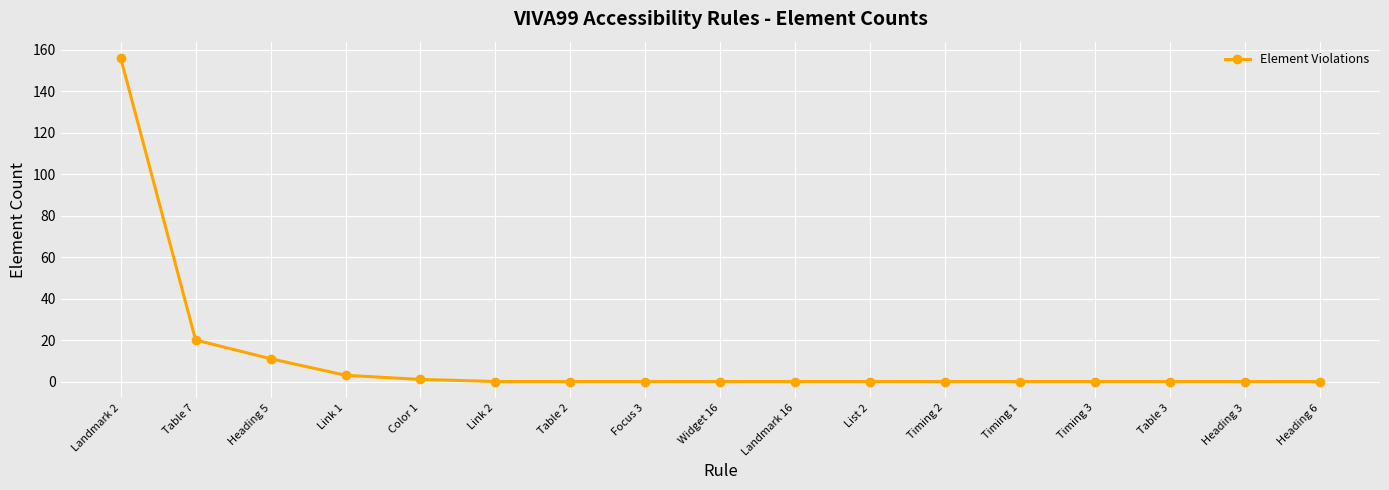

Reading left to right, list all the values displayed in this chart.

156	20	11	3	1	0	0	0	0	0	0	0	0	0	0	0	0